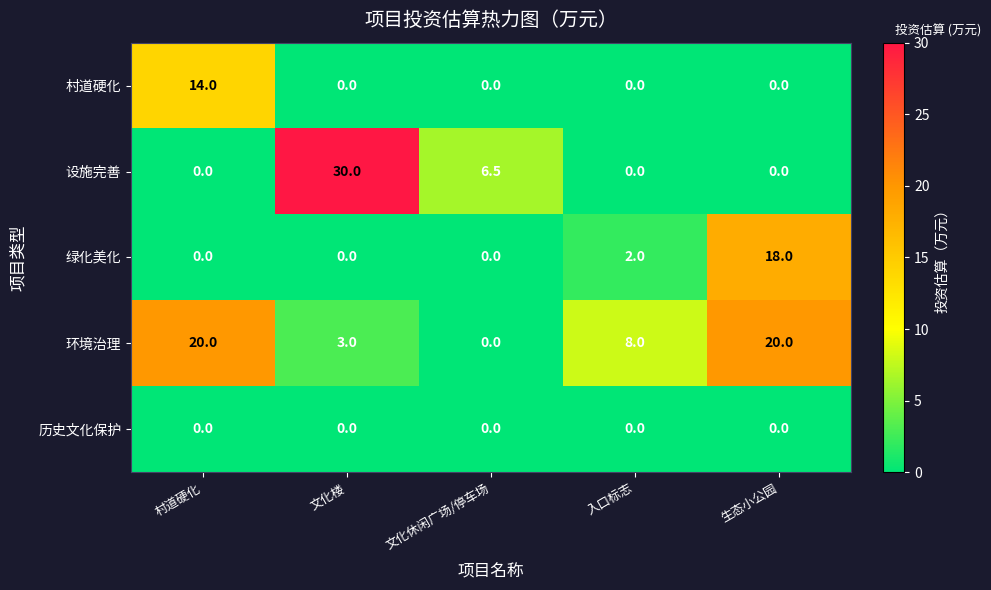

Reading right to left, extract all data points from this chart.

村道硬化: 0.0	0.0	0.0	0.0	14.0
设施完善: 0.0	0.0	6.5	30.0	0.0
绿化美化: 18.0	2.0	0.0	0.0	0.0
环境治理: 20.0	8.0	0.0	3.0	20.0
历史文化保护: 0.0	0.0	0.0	0.0	0.0